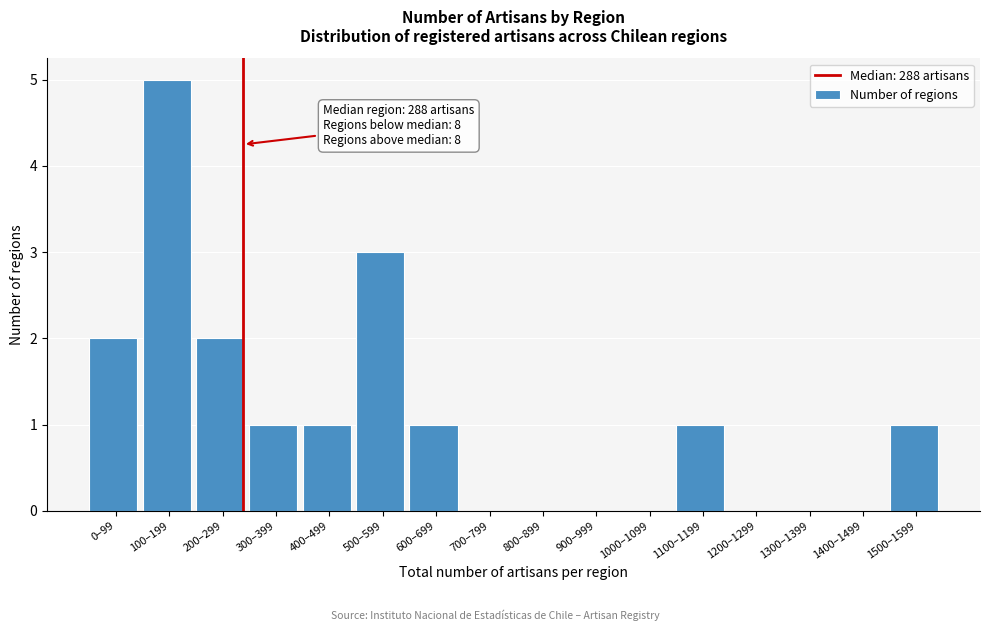

Reading right to left, extract all data points from this chart.

1500–1599=1	1400–1499=0	1300–1399=0	1200–1299=0	1100–1199=1	1000–1099=0	900–999=0	800–899=0	700–799=0	600–699=1	500–599=3	400–499=1	300–399=1	200–299=2	100–199=5	0–99=2